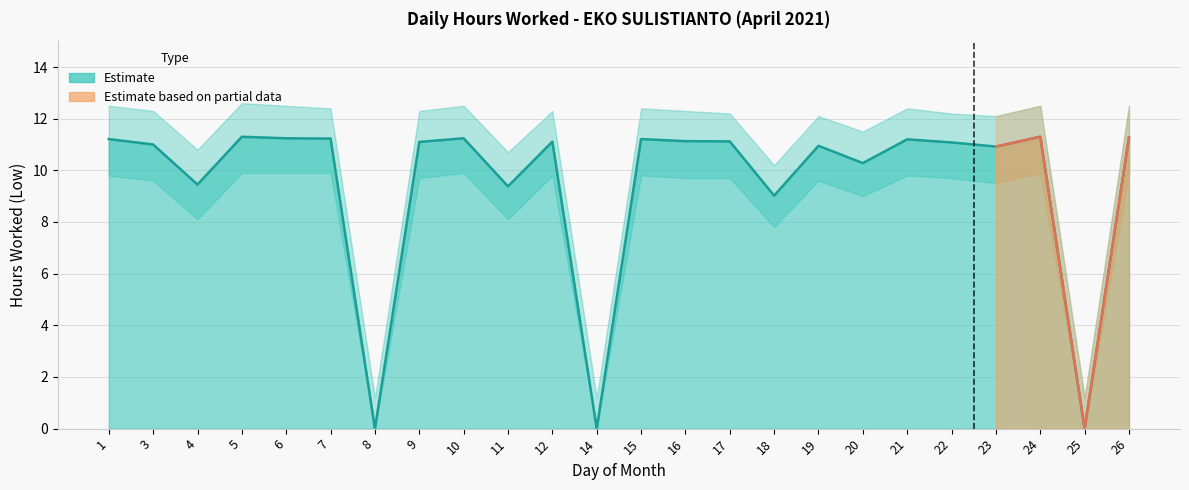

Which label corresponds to the largest value in the chart?

5